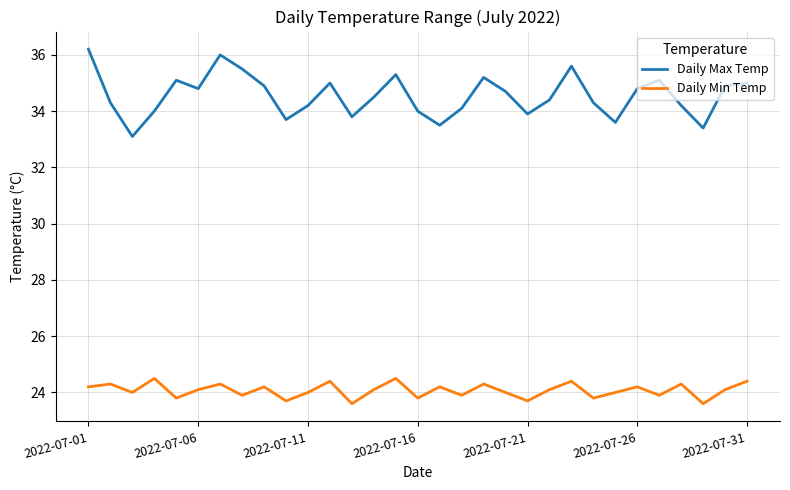

True or false: Daily Min Temp and Daily Max Temp intersect in this chart.

False